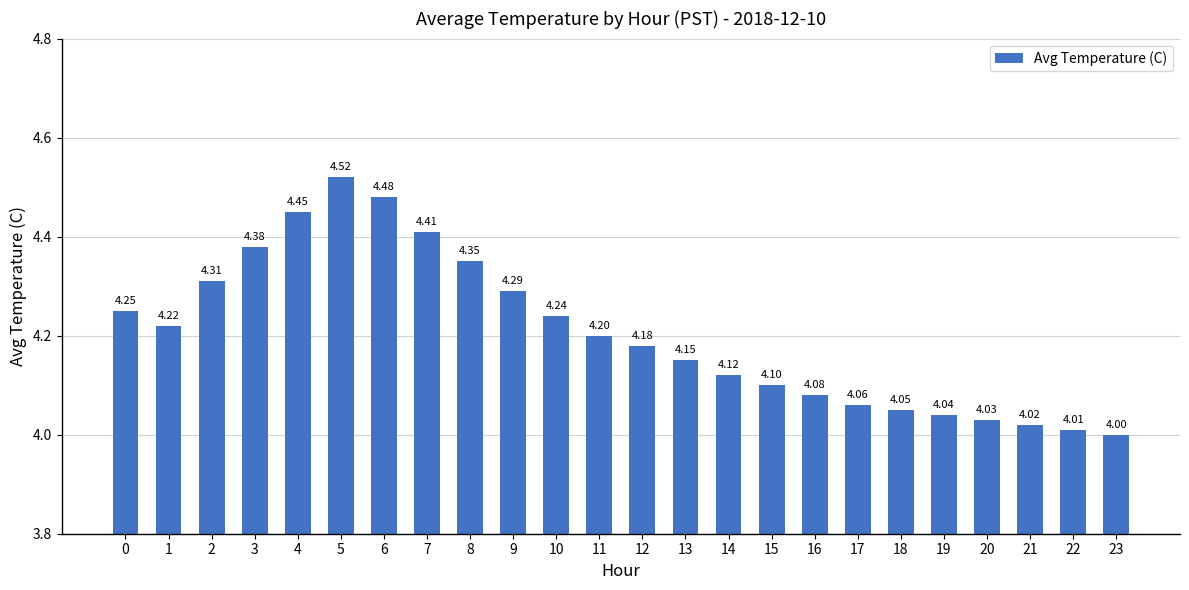

List the labels in order of value, smallest first.

23, 22, 21, 20, 19, 18, 17, 16, 15, 14, 13, 12, 11, 1, 10, 0, 9, 2, 8, 3, 7, 4, 6, 5